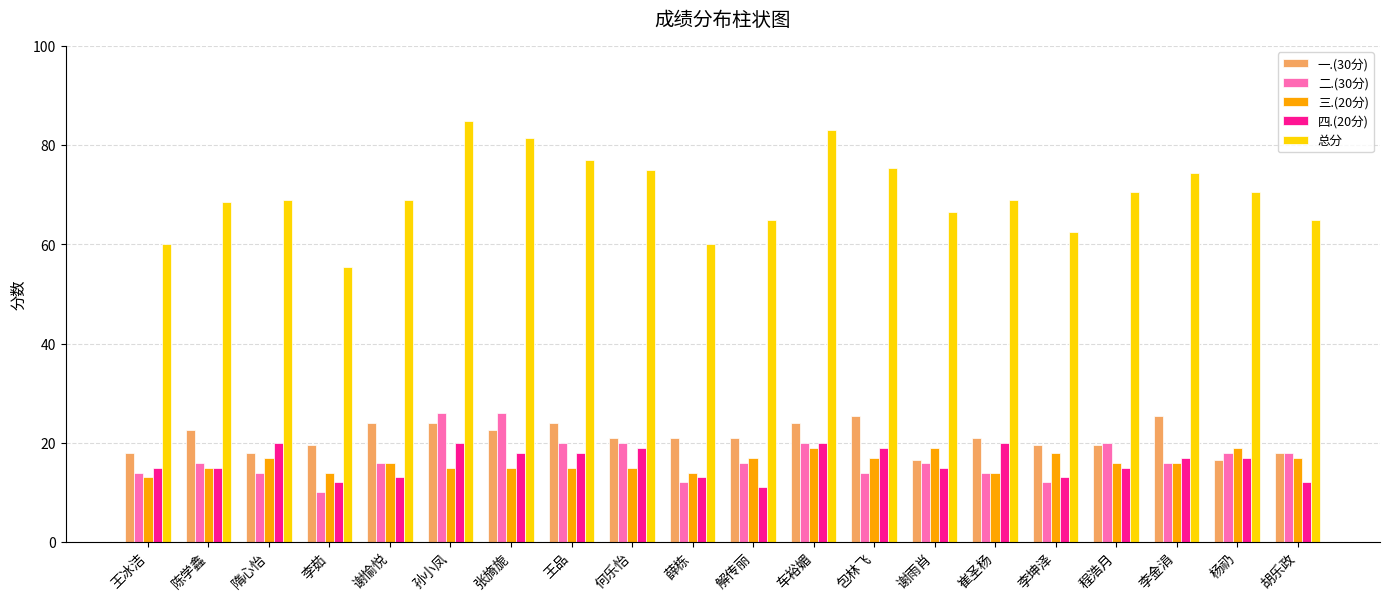

What are all the series names shown in the legend?

一.(30分), 二.(30分), 三.(20分), 四.(20分), 总分